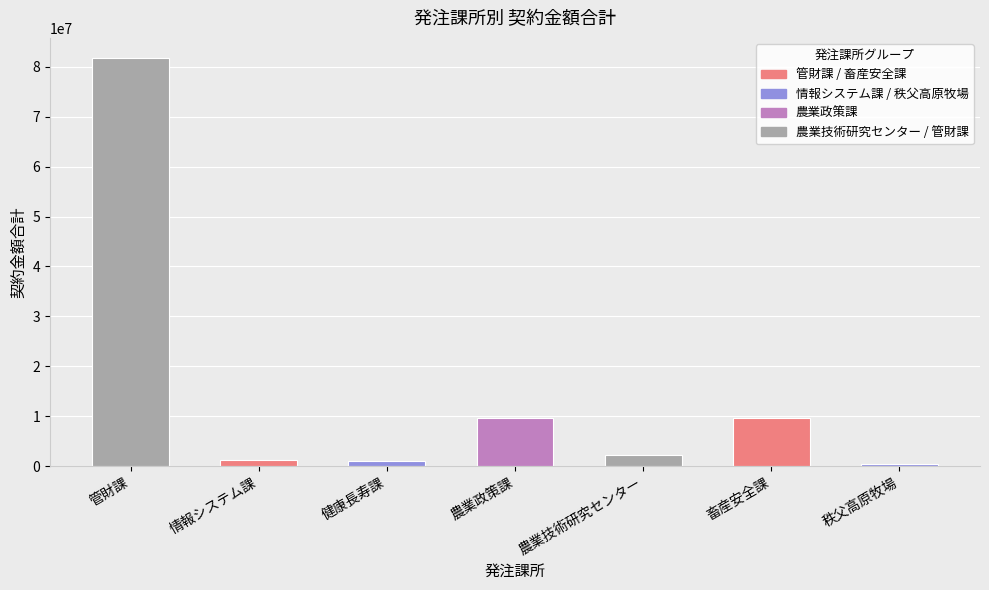

What is the label of the 3rd bar from the right?

農業技術研究センター